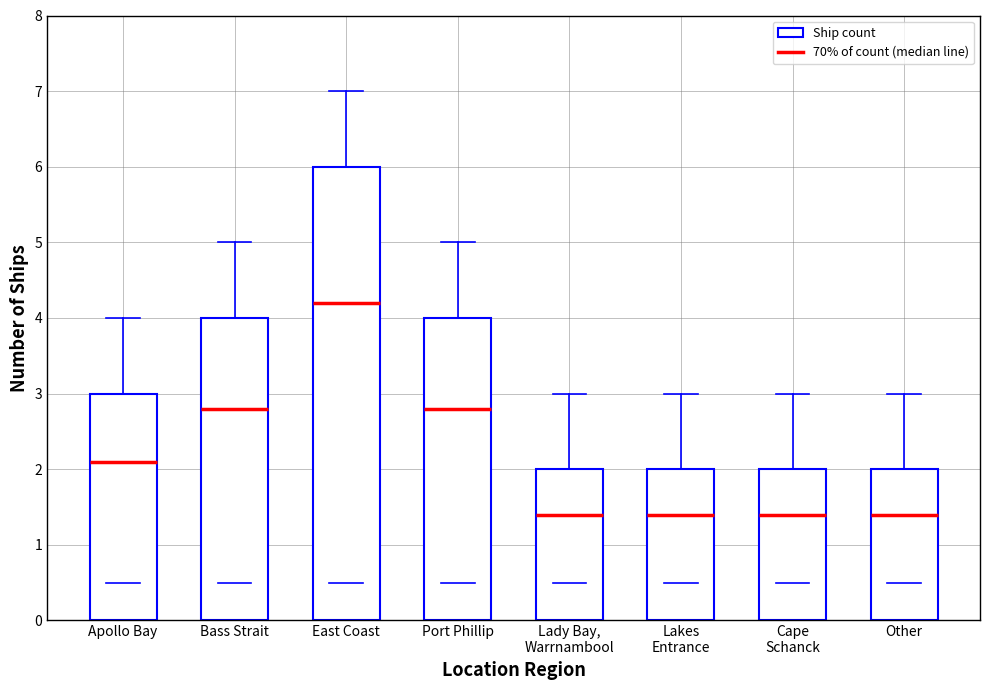

What value does the data have at Other?

2